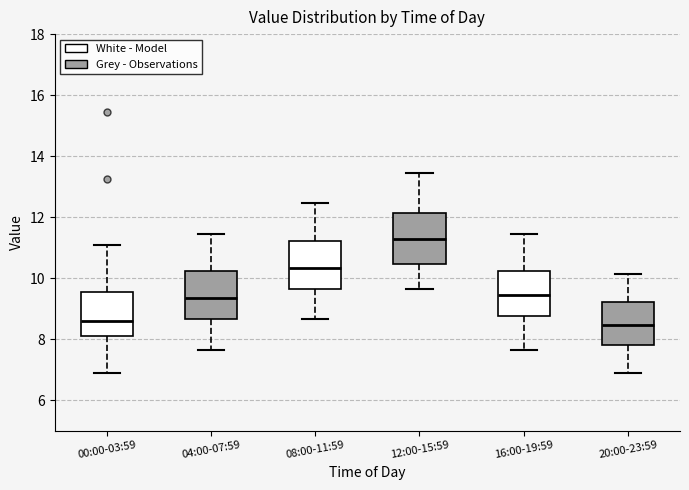

Reading left to right, transcribe this box plot: for each box, give where its median line is, the range the box spans, and where its two whiskers end, as read against the y-axis. The values are not printed on the chart, so give them approximately, as read against the axis.

00:00-03:59: median 8.6, box 8.0 to 9.6, whiskers 7.0 to 11.2
04:00-07:59: median 9.4, box 8.6 to 10.2, whiskers 7.6 to 11.4
08:00-11:59: median 10.4, box 9.6 to 11.2, whiskers 8.6 to 12.4
12:00-15:59: median 11.2, box 10.4 to 12.2, whiskers 9.6 to 13.4
16:00-19:59: median 9.4, box 8.8 to 10.2, whiskers 7.6 to 11.4
20:00-23:59: median 8.4, box 7.8 to 9.2, whiskers 7.0 to 10.2